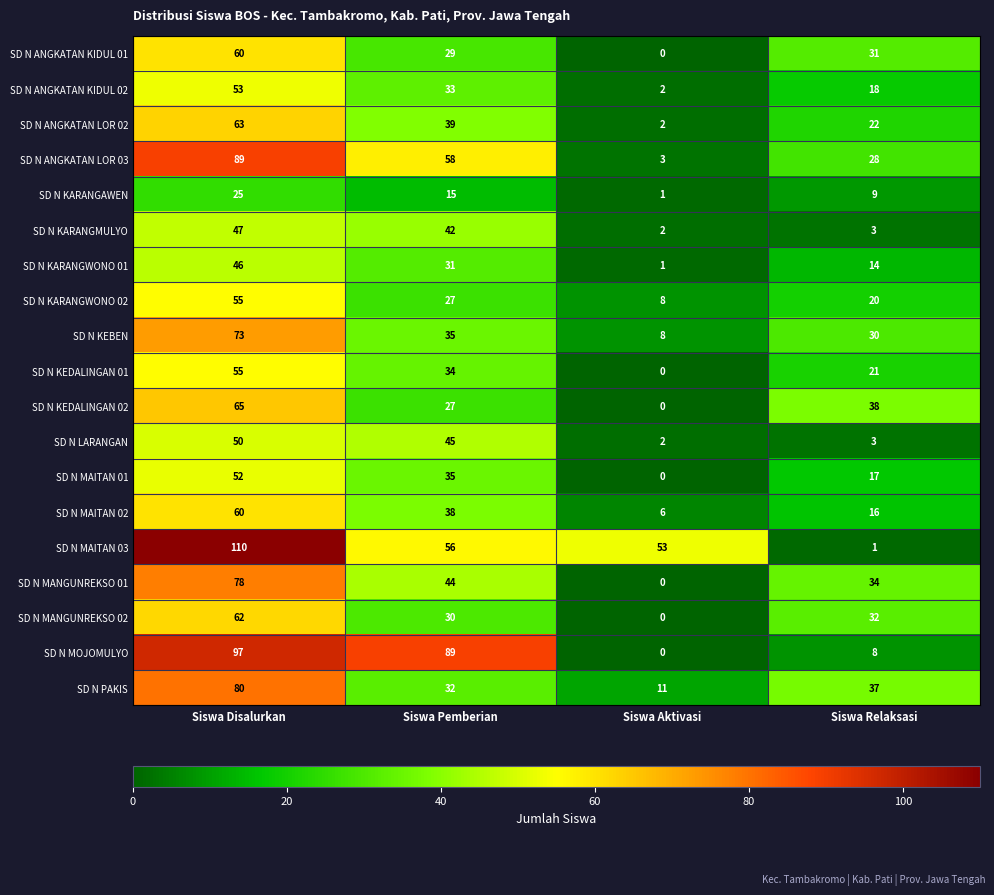

The SD N KARANGMULYO series shows 3 at Siswa Relaksasi. True or false?

True